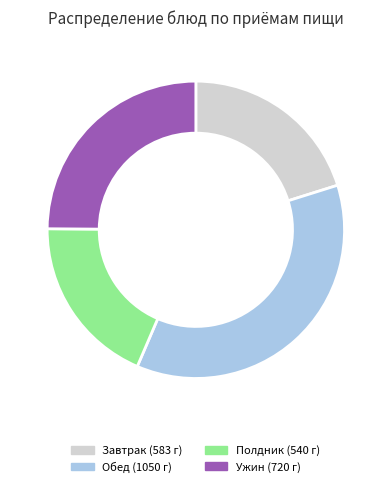

Is there any slice that represents more than half of the pie?

No